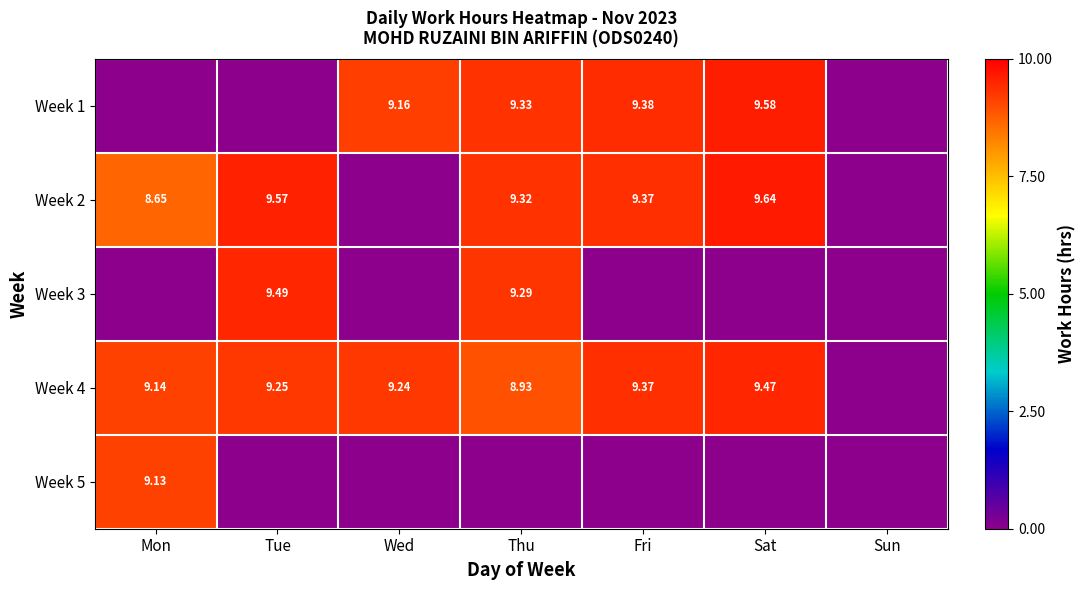

At Tue, list the series in order from smallest to largest.

Week 1, Week 5, Week 4, Week 3, Week 2